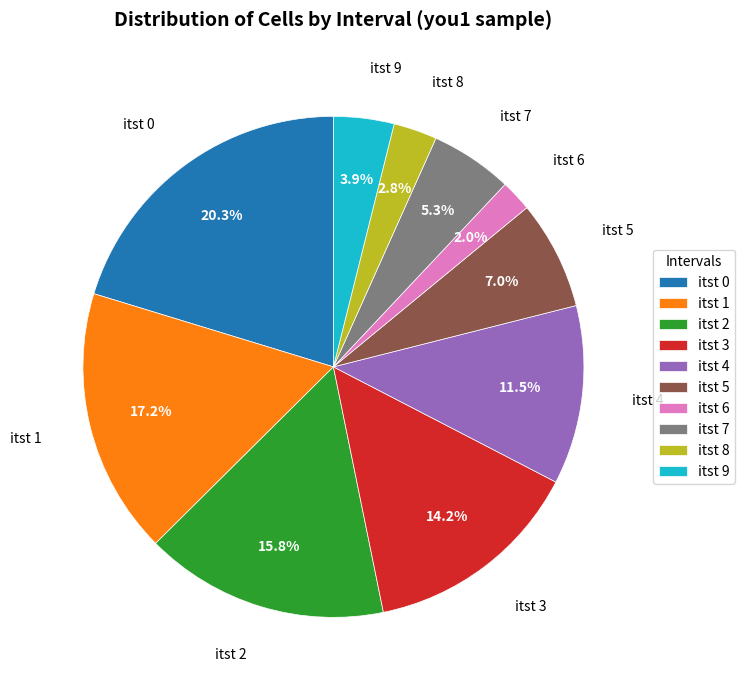

To the nearest percent, what portion does itst 1 represent?

17%